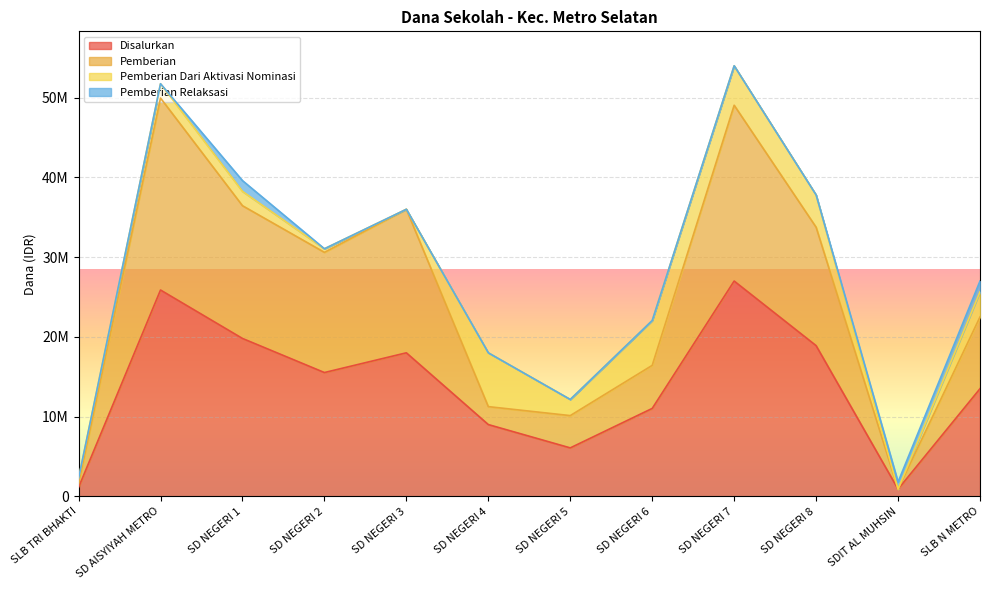

The value of Pemberian at SD NEGERI 1 is 36450000. True or false?

True